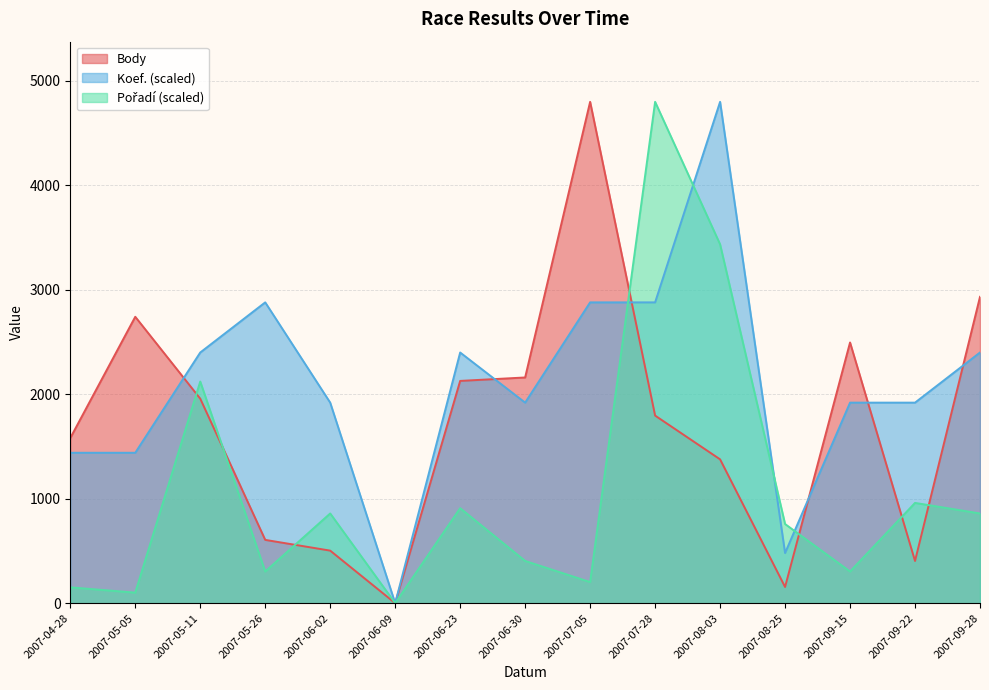

How many distinct data groups are displayed?

3